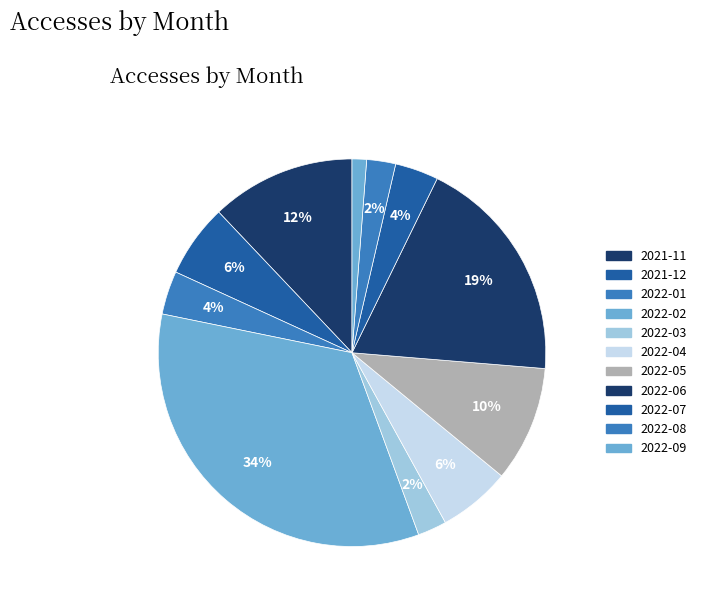

Combined, do 2022-04 and 2022-07 account for over 50%?

No